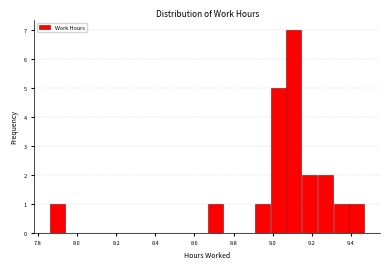

Reading left to right, list every bar in this chart as the range it spans on the x-axis followed by its height. Neither the bar edges nor the heights are printed on the chart, so give them approximately, as read against the axes.

7.86 to 7.94: 1
7.94 to 8.02: 0
8.02 to 8.10: 0
8.10 to 8.18: 0
8.18 to 8.26: 0
8.26 to 8.34: 0
8.34 to 8.42: 0
8.42 to 8.50: 0
8.50 to 8.58: 0
8.58 to 8.66: 0
8.66 to 8.74: 1
8.74 to 8.82: 0
8.82 to 8.90: 0
8.90 to 8.98: 1
8.98 to 9.06: 5
9.06 to 9.14: 7
9.14 to 9.22: 2
9.22 to 9.30: 2
9.30 to 9.38: 1
9.38 to 9.48: 1